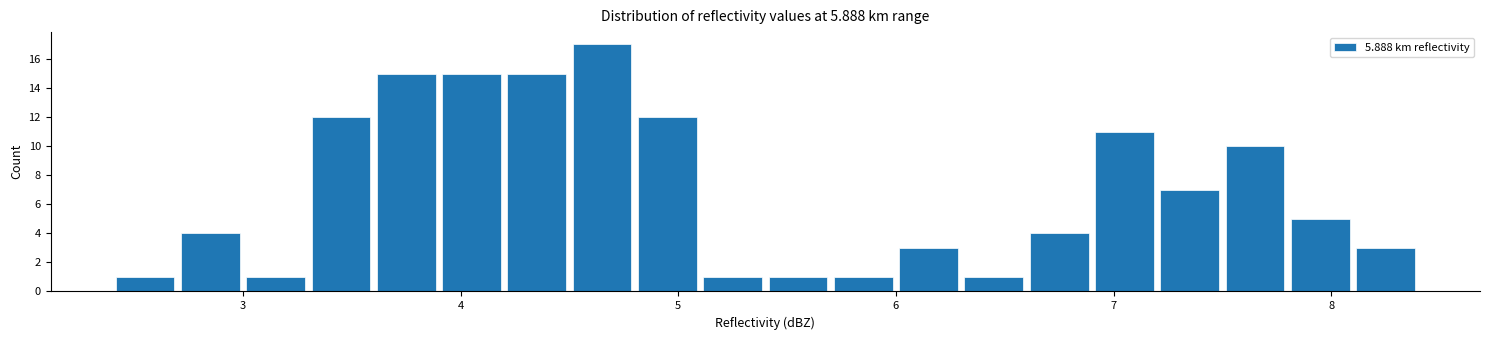

Around what value on the x-axis is the tallest bar? Give the approximate position of its centre, as read against the axis.

4.7